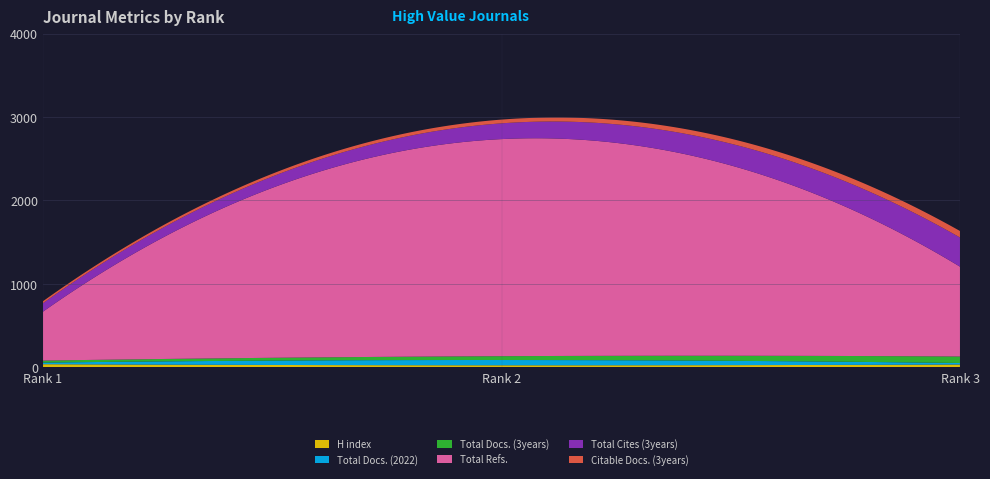

Reading left to right, extract all data points from this chart.

H index: 1=35	2=22	3=31
Total Docs. (2022): 1=19	2=63	3=18
Total Docs. (3years): 1=24	2=46	3=78
Total Refs.: 1=586	2=2603	3=1074
Total Cites (3years): 1=101	2=189	3=350
Citable Docs. (3years): 1=24	2=45	3=78